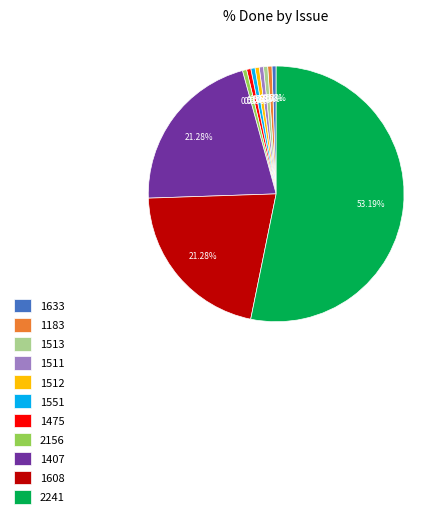

Count the number of slices in the pie.

11